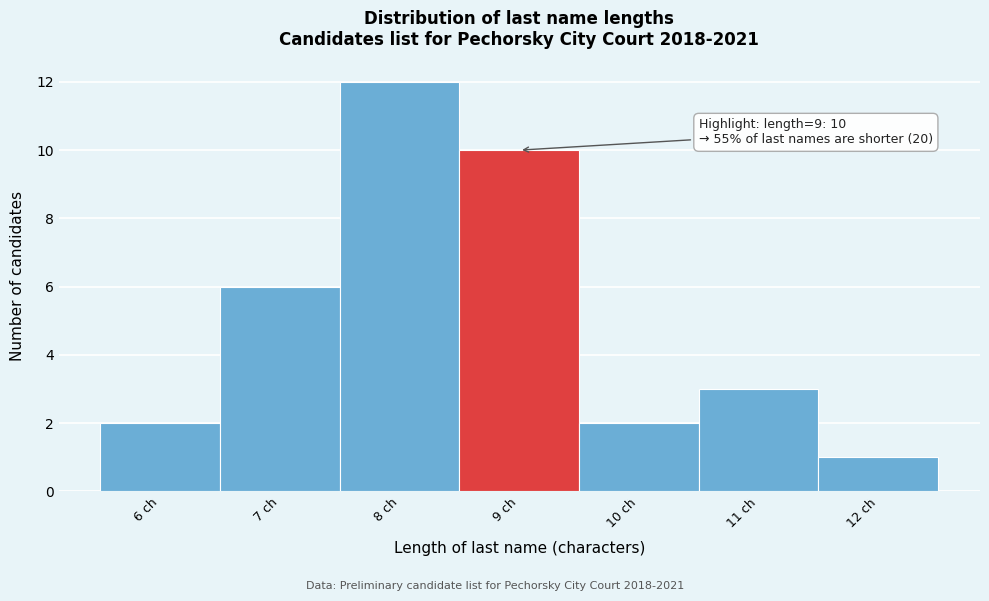

Which range on the x-axis has the tallest bar?

7.5 to 8.5